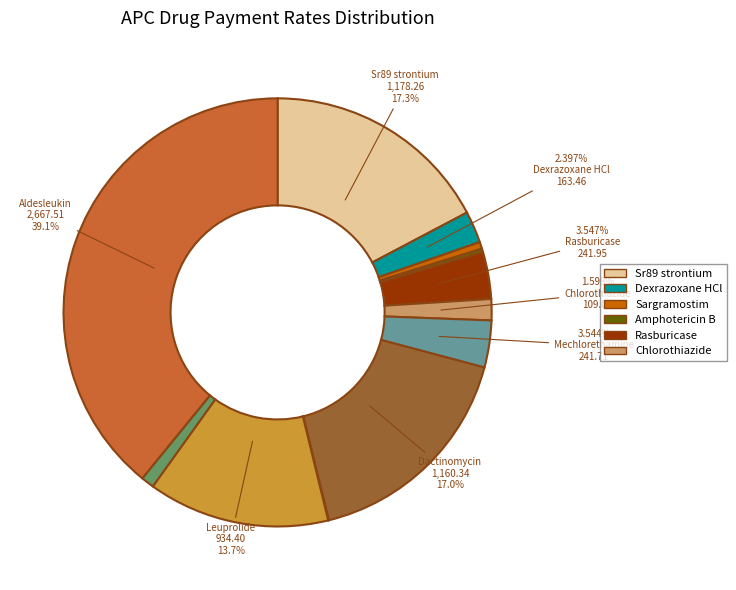

Is there any slice that represents more than half of the pie?

No